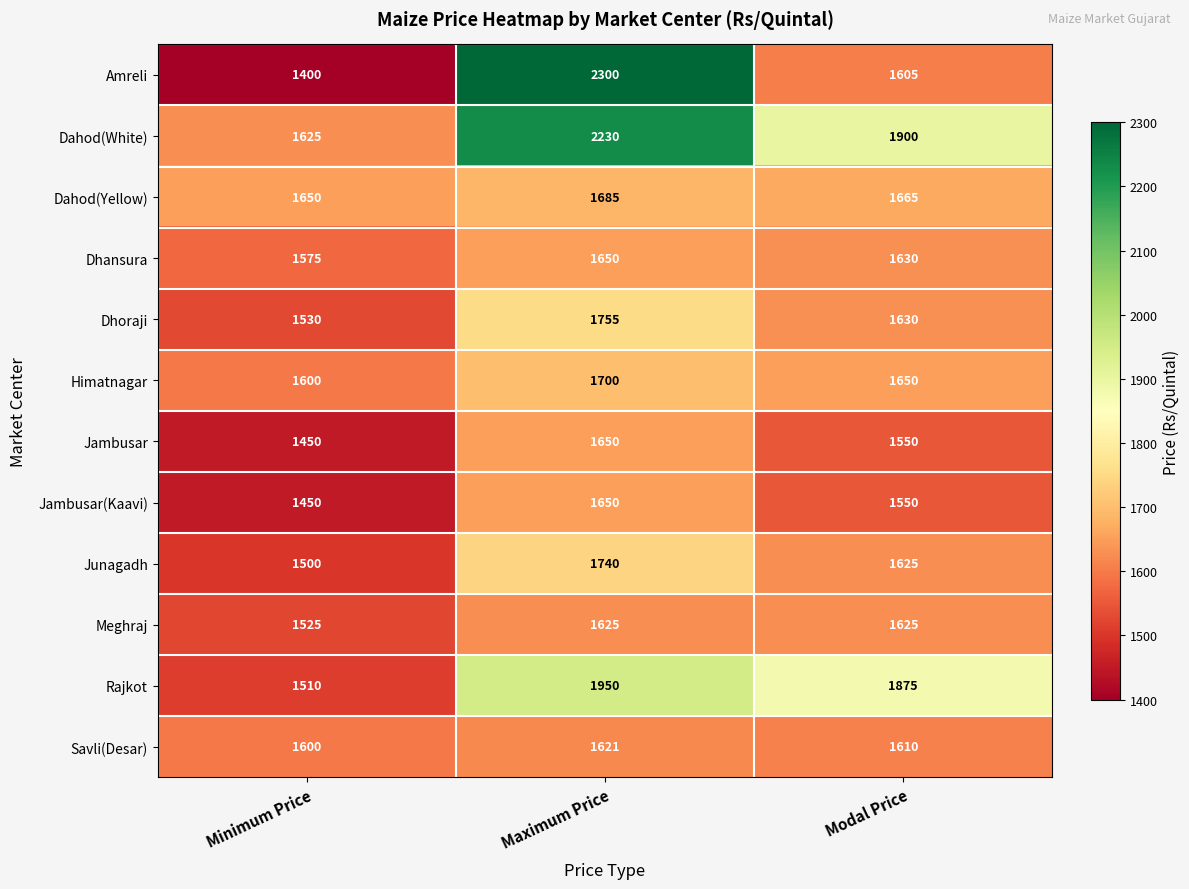

Which series changed the most between Minimum Price and Maximum Price?

Amreli